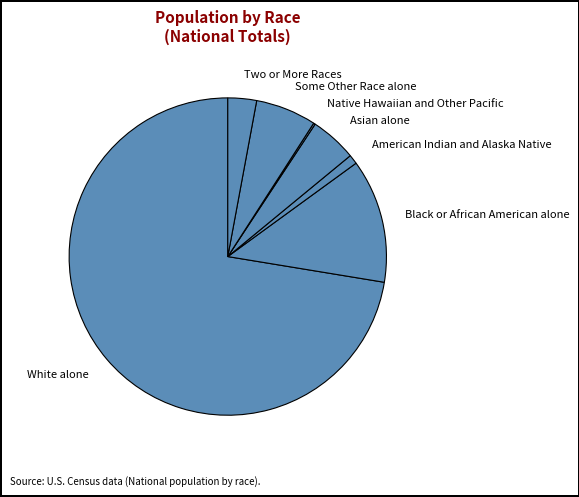

Which has a higher value, Two or More Races or White alone?

White alone